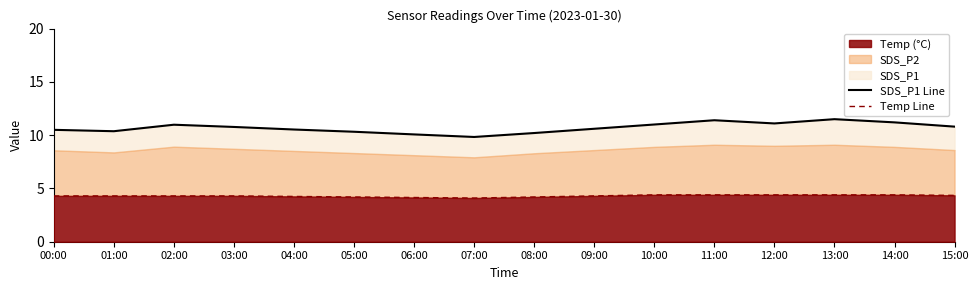

True or false: Temp (°C) has a value of 4.2 at 04:00.

True